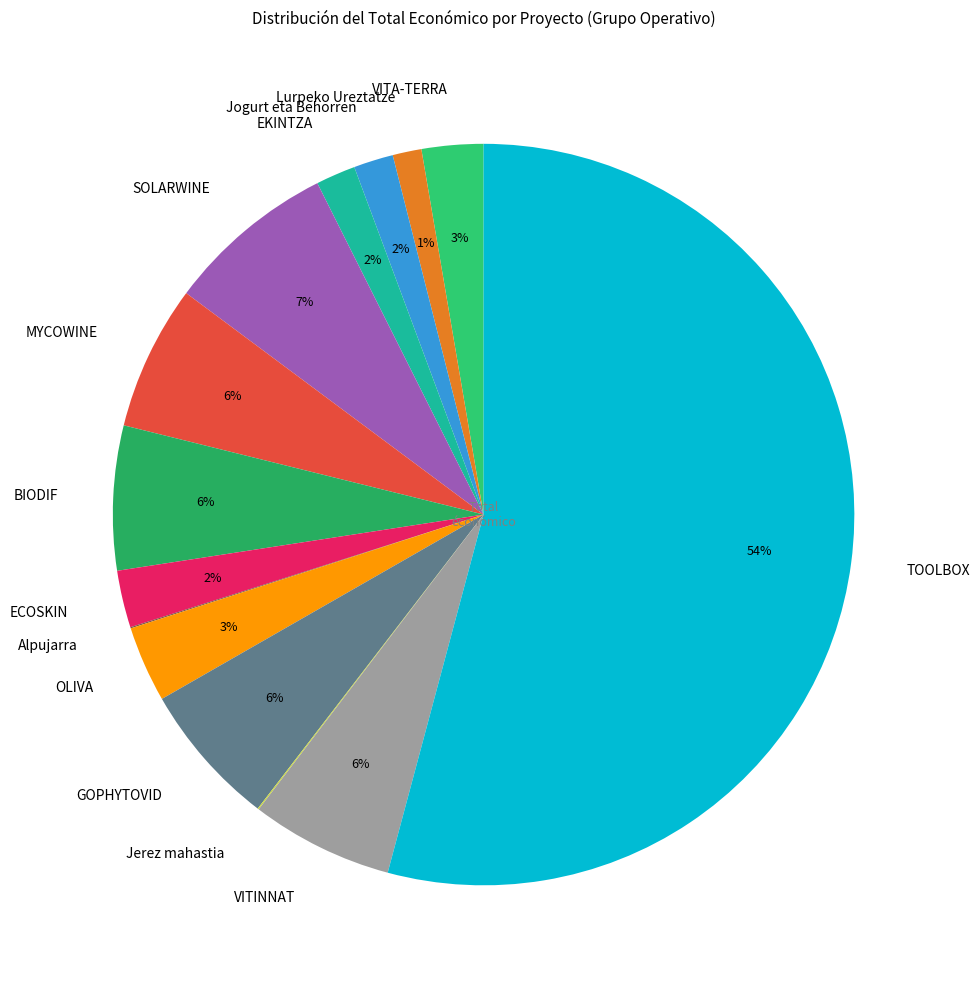

Do OLIVA and MYCOWINE together represent more than half of the pie?

No